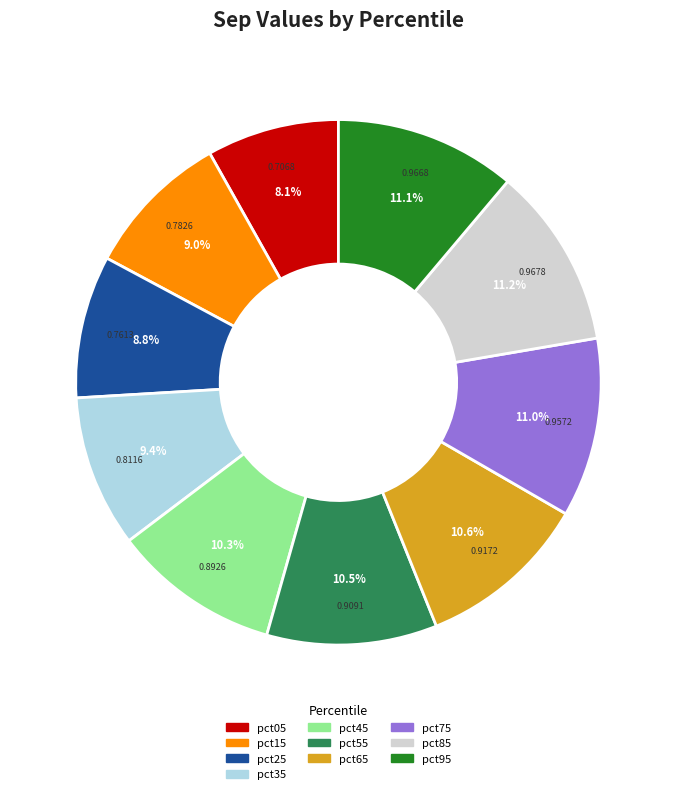

To the nearest percent, what is the difference between the pct05 and pct75 slice percentages?

3%